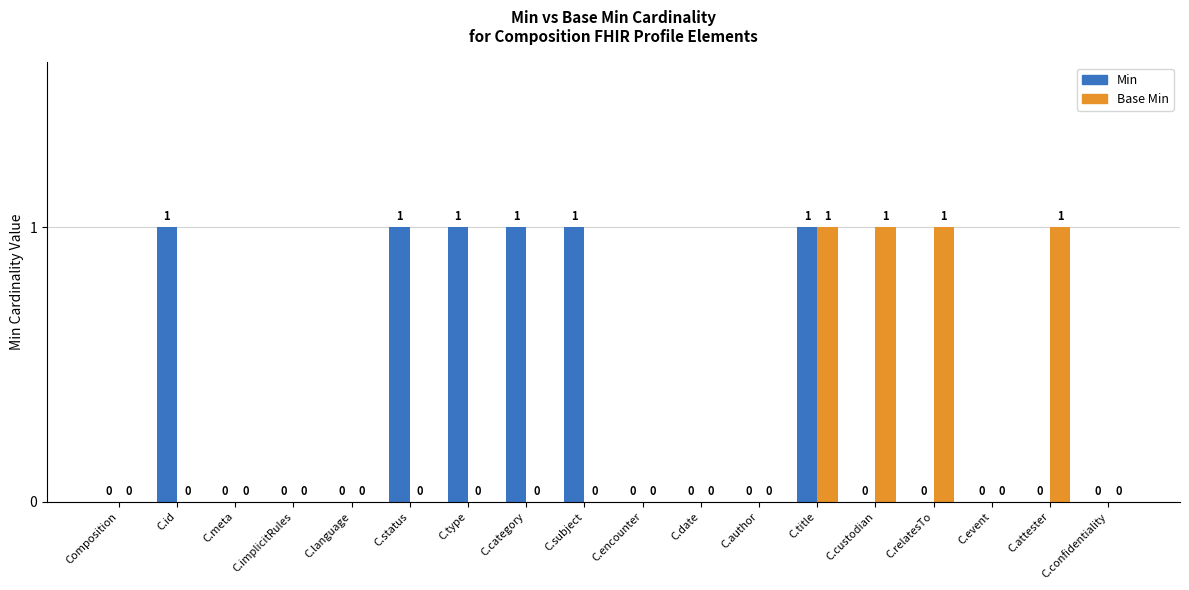

What is the maximum value shown in the chart?

1